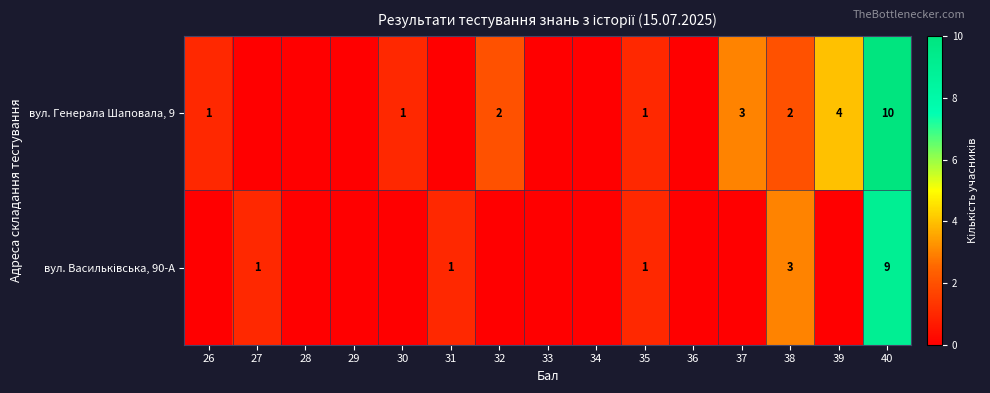

Is it true that вул. Генерала Шаповала, 9 equals 1 at 30?

True